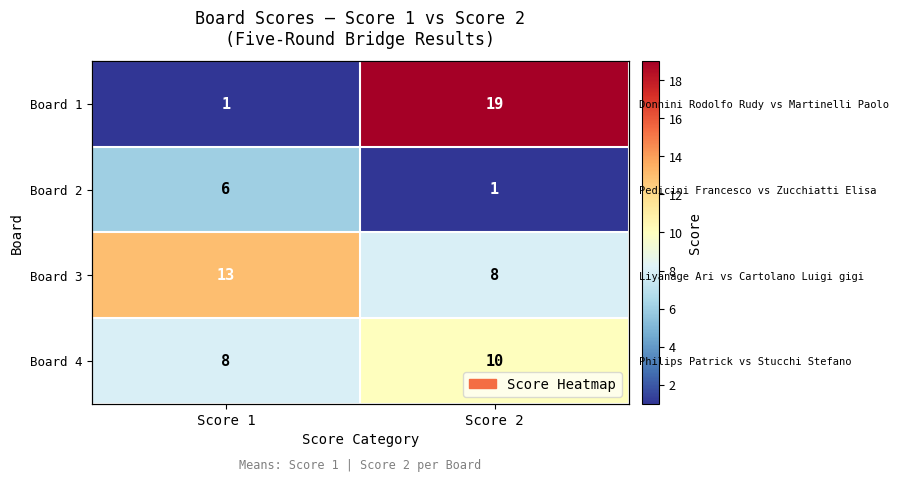

What is the spread (max minus min) of values at Score 1?

12